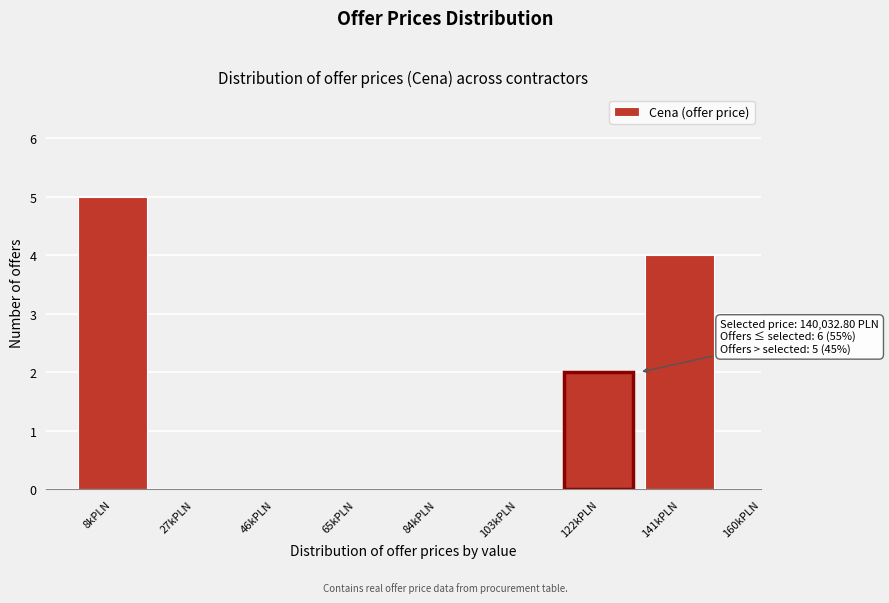

Reading left to right, extract all data points from this chart.

8kPLN=5	27kPLN=0	46kPLN=0	65kPLN=0	84kPLN=0	103kPLN=0	122kPLN=2	141kPLN=4